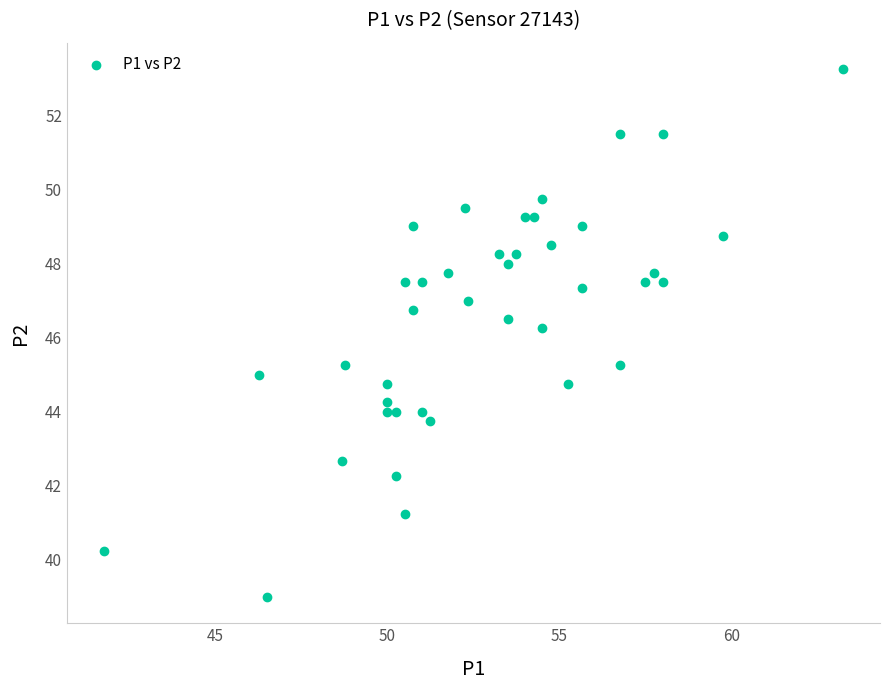

What is the range of X values (max minus min)?

21.5